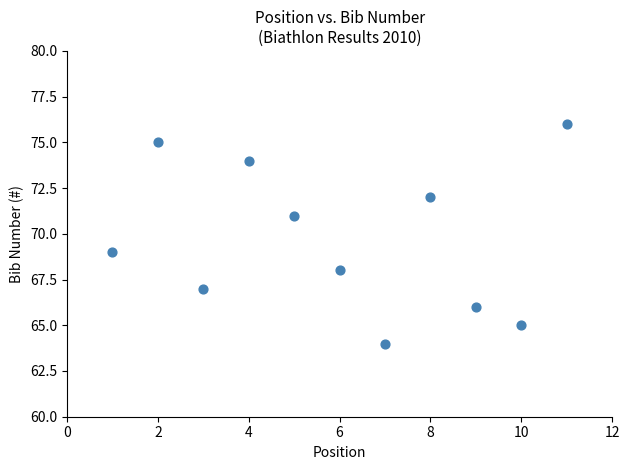

What is the range of Y values (max minus min)?

12